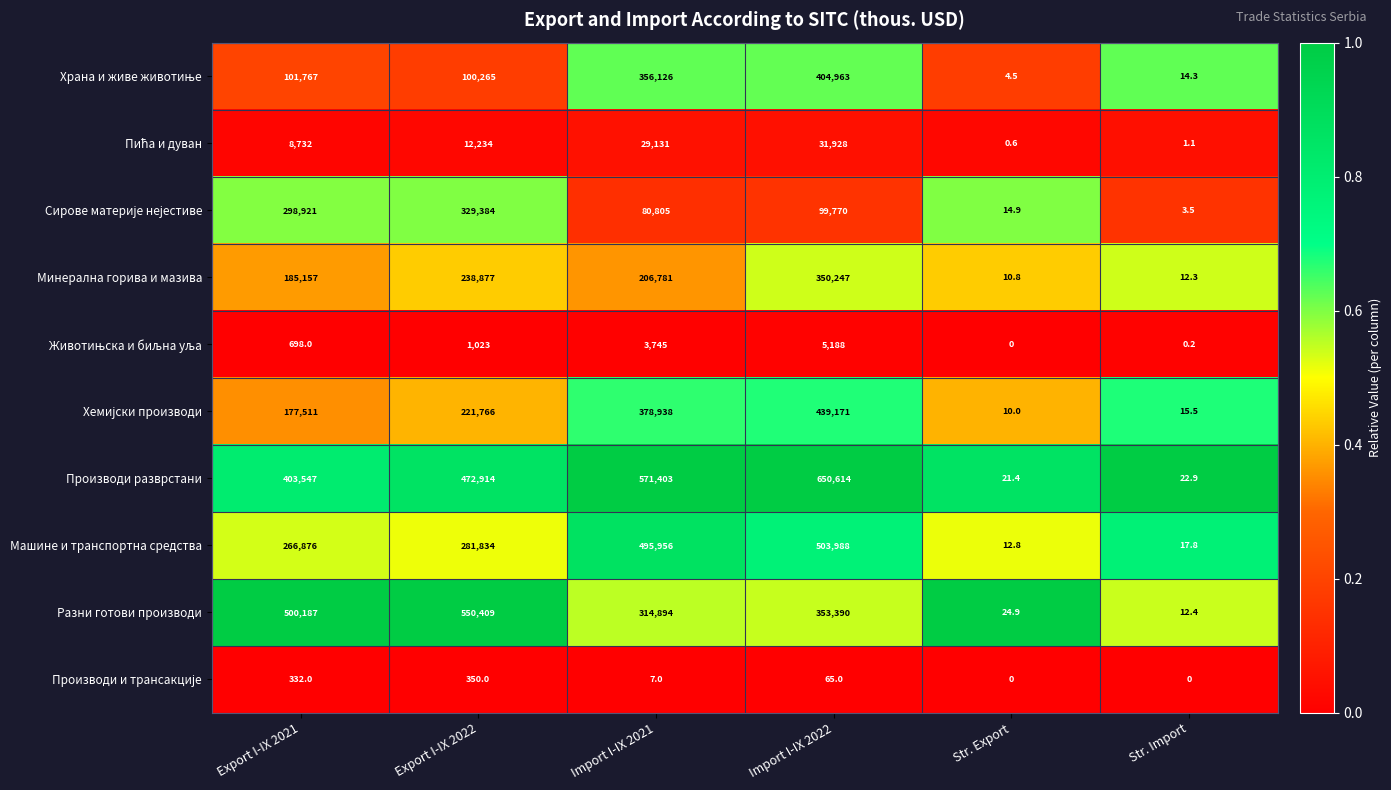

What is the total value across all series at Export I-IX 2022?

2209056.0